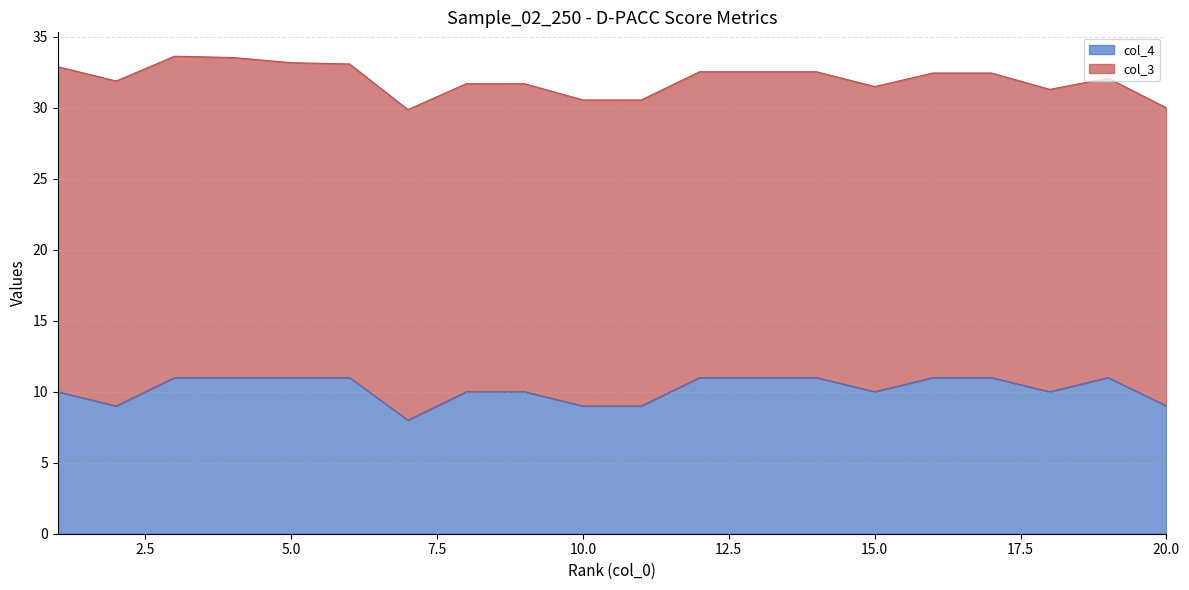

What is the change in value from 18 to 19?

+1